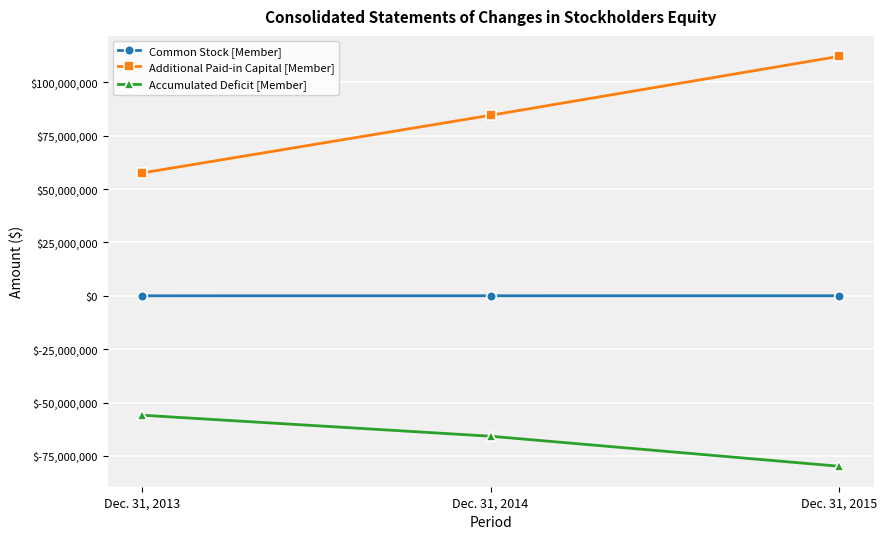

What value does the Additional Paid-in Capital [Member] series have at Dec. 31, 2013, to the nearest 50?

57608350